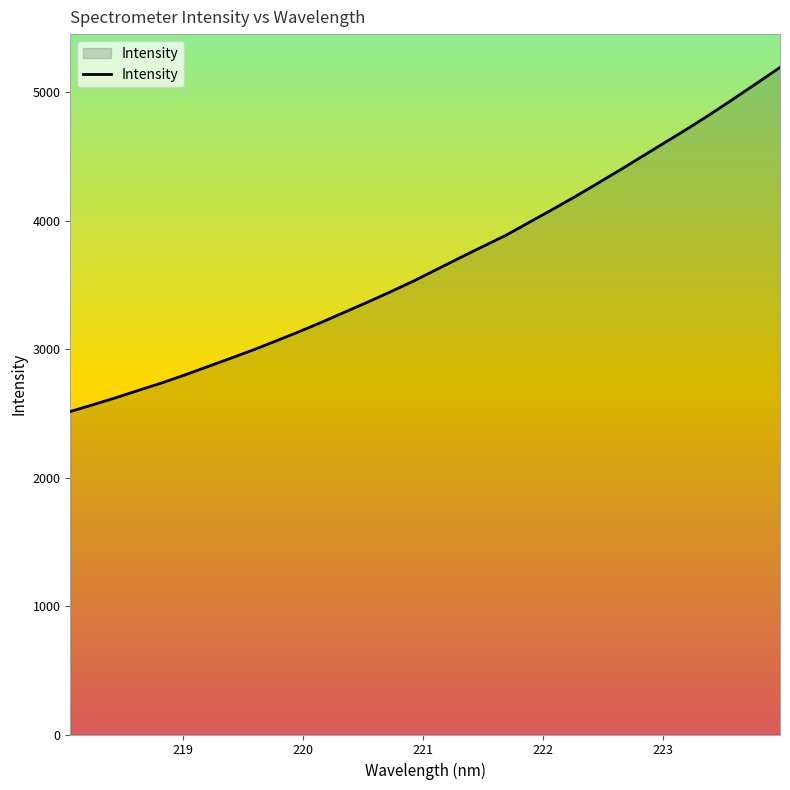

What is the difference between the maximum and minimum values?

2678.7